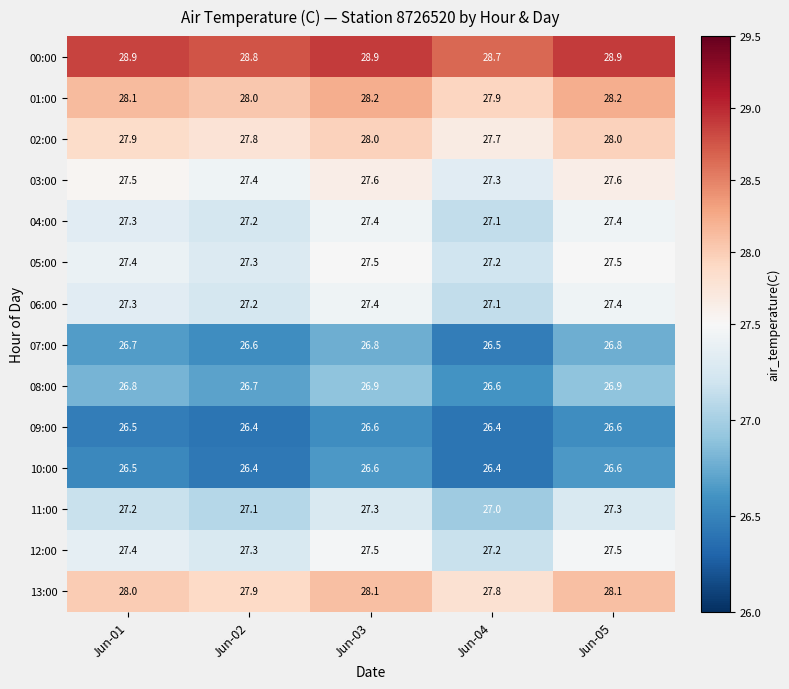

What is the total value across all series at Jun-02?

382.1